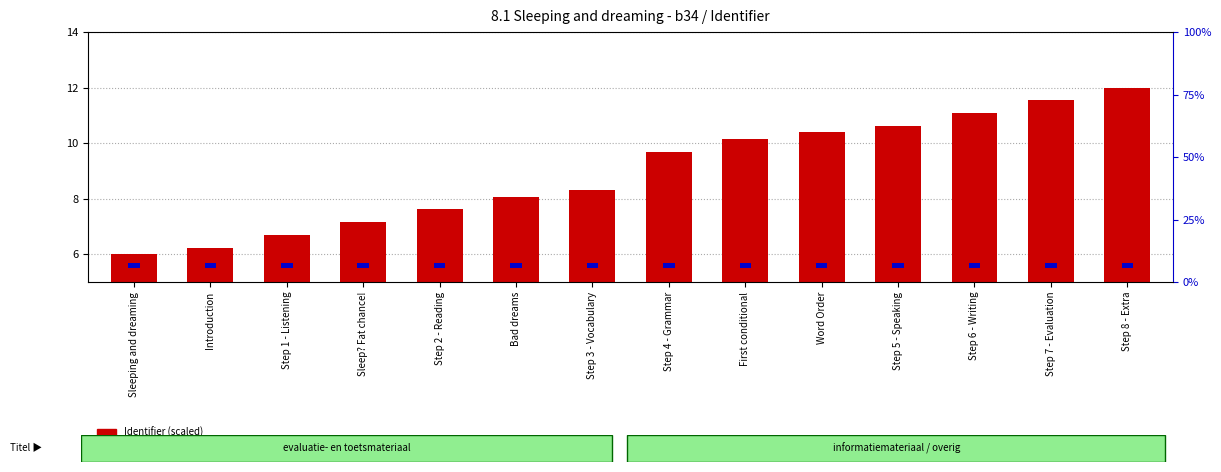

Rank the series by their maximum value, from lowest to highest.

percentile rank within the sample, Identifier (scaled)